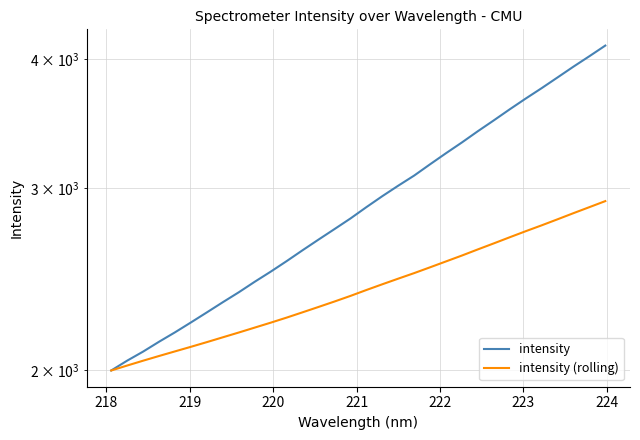

Reading left to right, what are all the values shown in this chart?

intensity: 1999.8	2044.1	2085.7	2132.0	2177.2	2225.7	2276.1	2328.3	2380.2	2436.7	2491.9	2551.1	2613.7	2676.4	2739.6	2804.9	2876.6	2947.8	3017.4	3086.1	3164.8	3243.8	3322.5	3406.6	3489.6	3576.6	3663.0	3748.6	3839.3	3932.7	4024.9	4121.4
intensity (rolling): 1999.8	2022.0	2043.9	2065.4	2086.7	2108.1	2130.3	2153.2	2176.3	2200.2	2224.4	2249.7	2276.4	2303.7	2331.7	2360.9	2392.1	2422.8	2453.4	2483.8	2516.2	2549.4	2583.0	2618.5	2653.8	2690.2	2726.5	2762.3	2799.8	2838.3	2876.5	2915.4